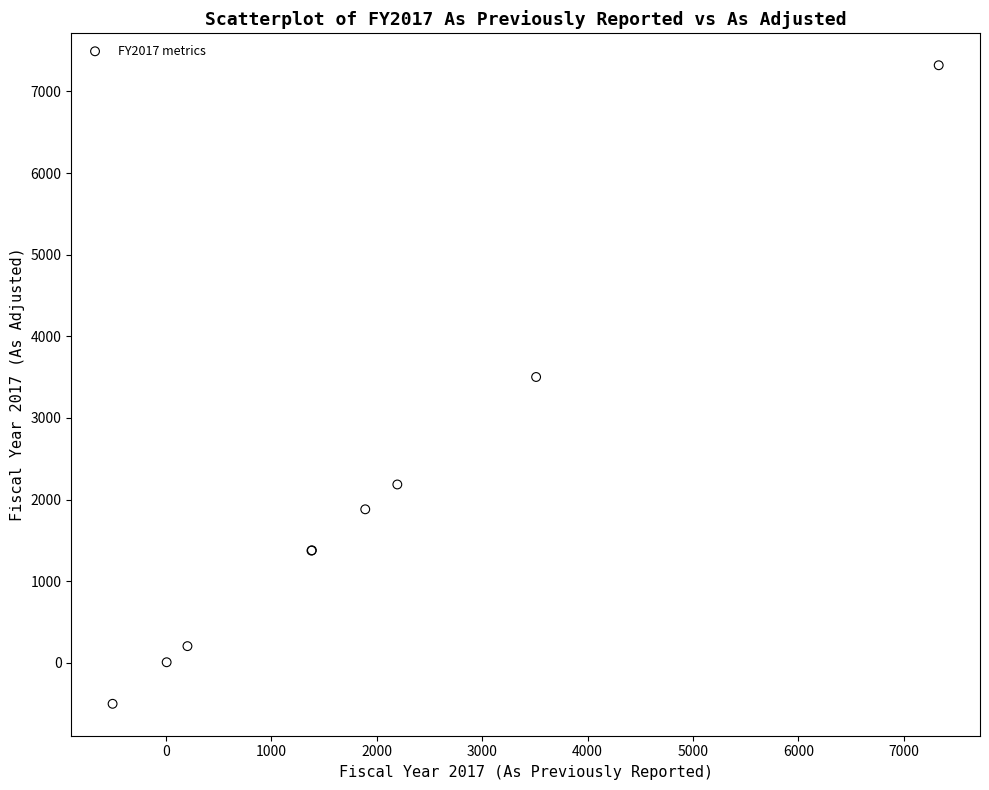

What Y value in the scatter plot is closest to 3409?

3501.6